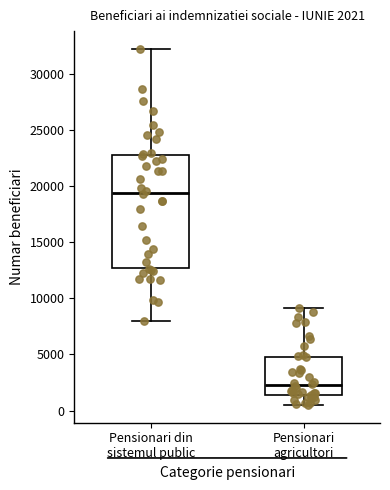

Comparing the boxes themselves (not the whiskers), which one is the tallest?

Pensionari din sistemul public